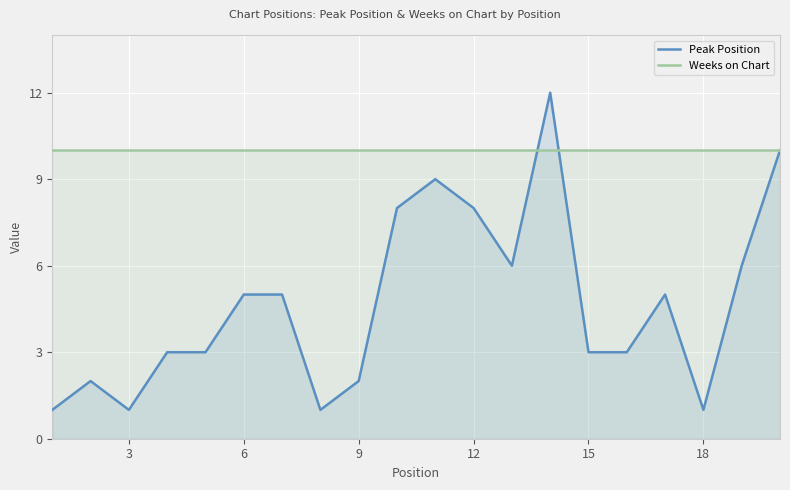

Which series has the largest range (max minus min)?

Peak Position